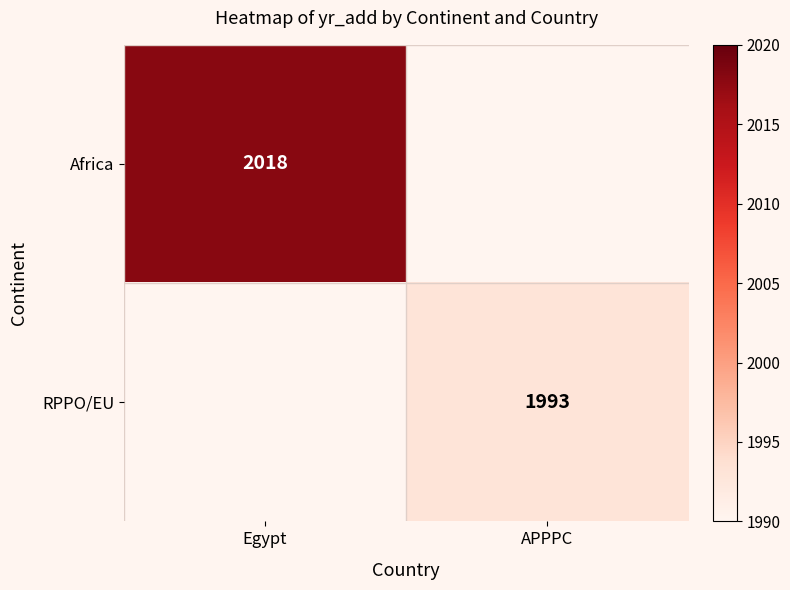

The value of RPPO/EU at APPPC is 1993. True or false?

True